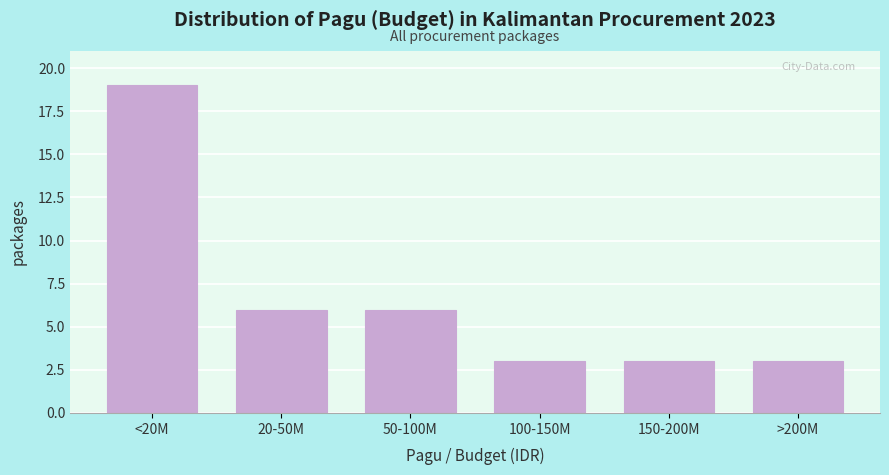

Reading left to right, list all the values displayed in this chart.

<20M=19	20-50M=6	50-100M=6	100-150M=3	150-200M=3	>200M=3